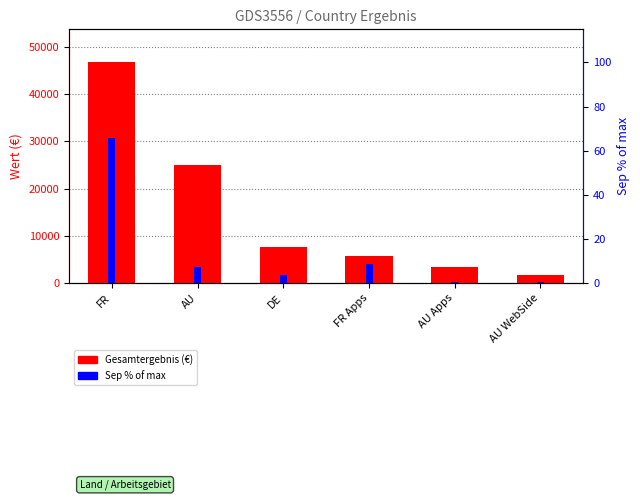

Is the value of Gesamtergebnis at AU Apps greater than the value of Sep % of max at FR Apps?

Yes